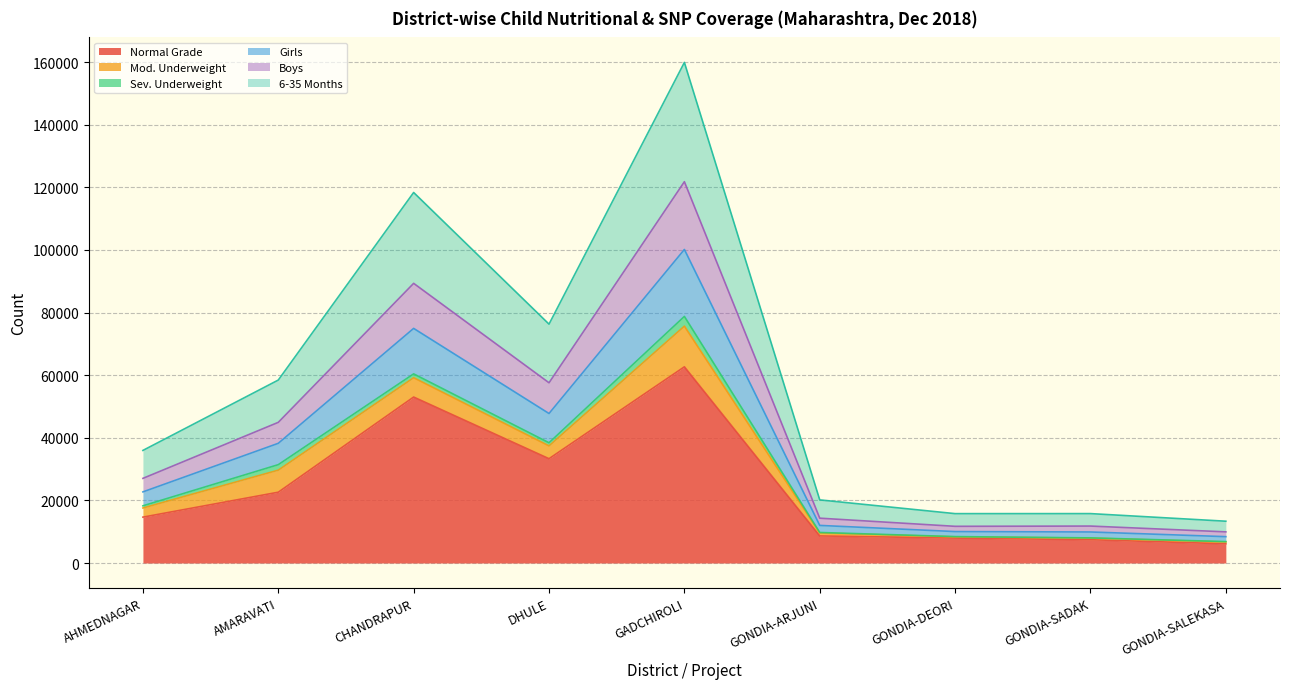

In 6-35 Months, how many points are lower than both neighbors (excluding endpoints)?

1